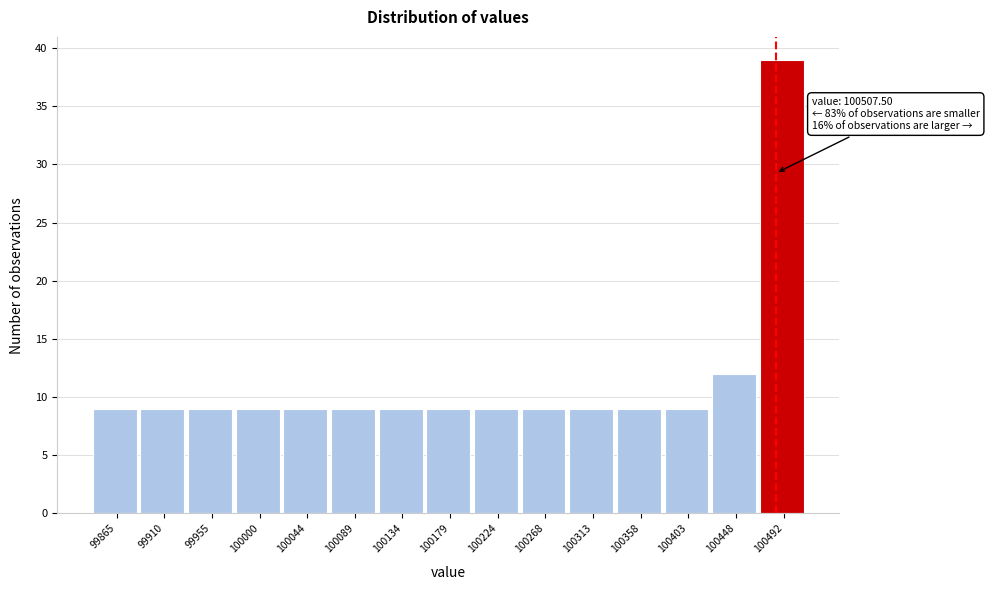

Reading right to left, transcribe all the data shown in this chart.

39	12	9	9	9	9	9	9	9	9	9	9	9	9	9